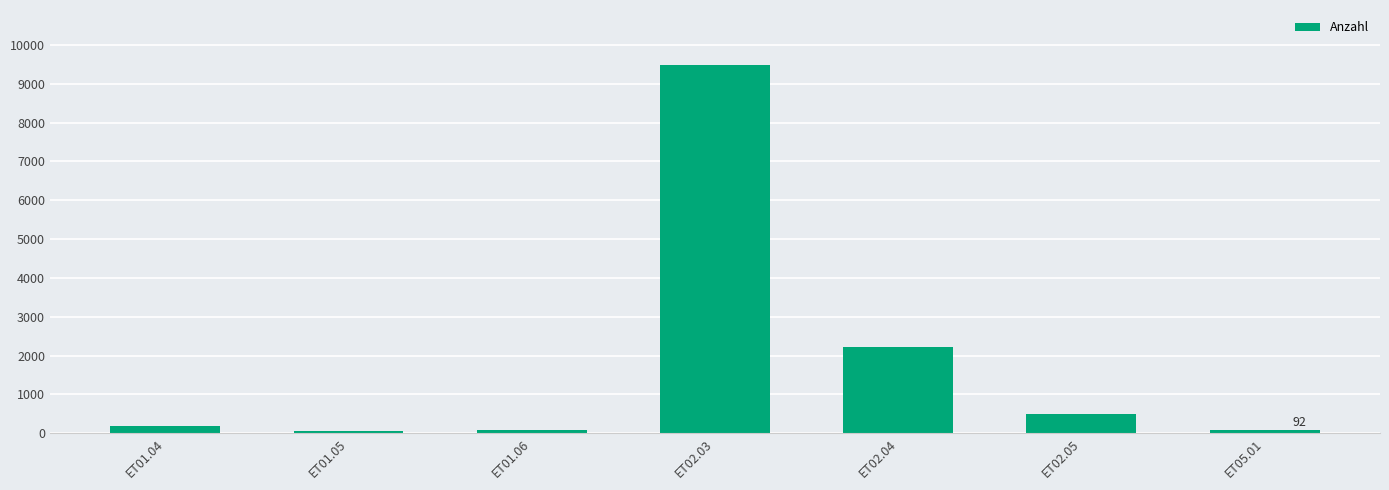

Which has a higher value, ET01.06 or ET02.04?

ET02.04